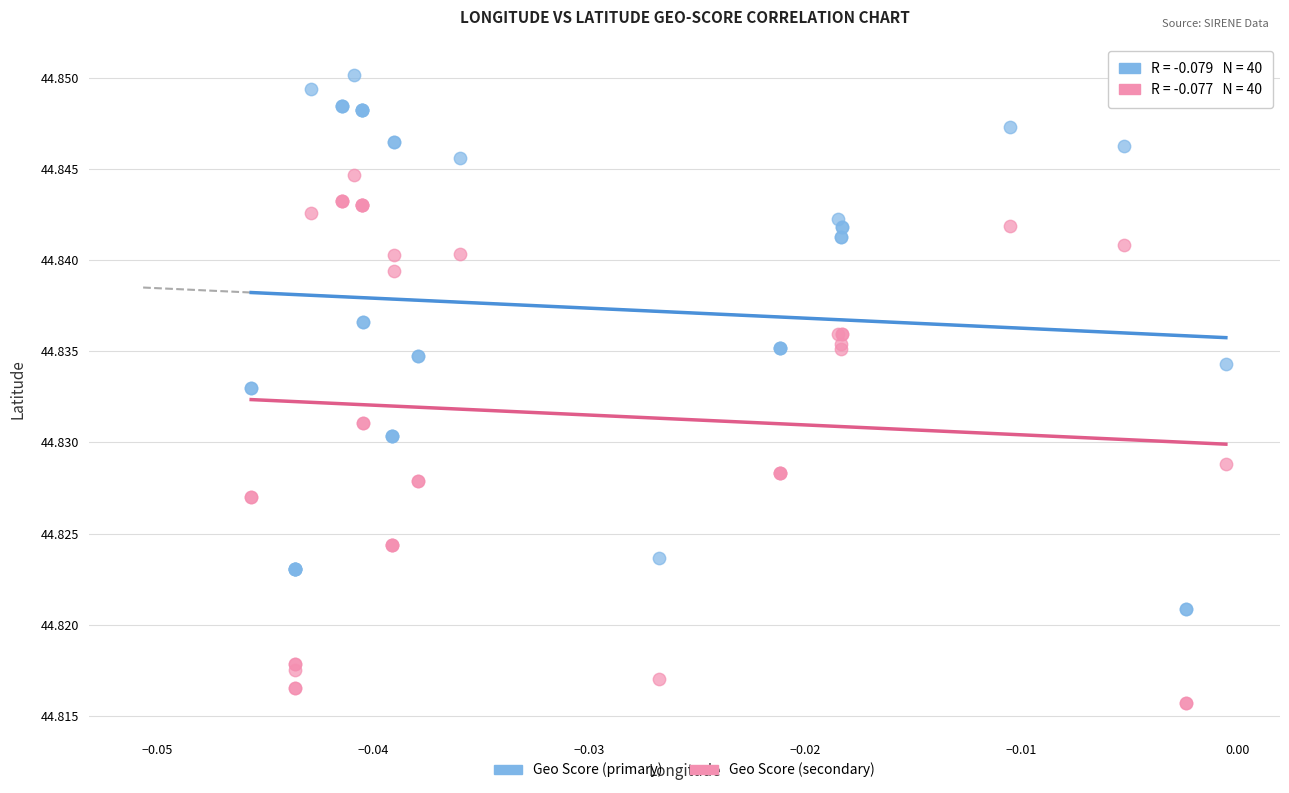

Which series has the largest Y range (max minus min)?

Geo Score (primary)